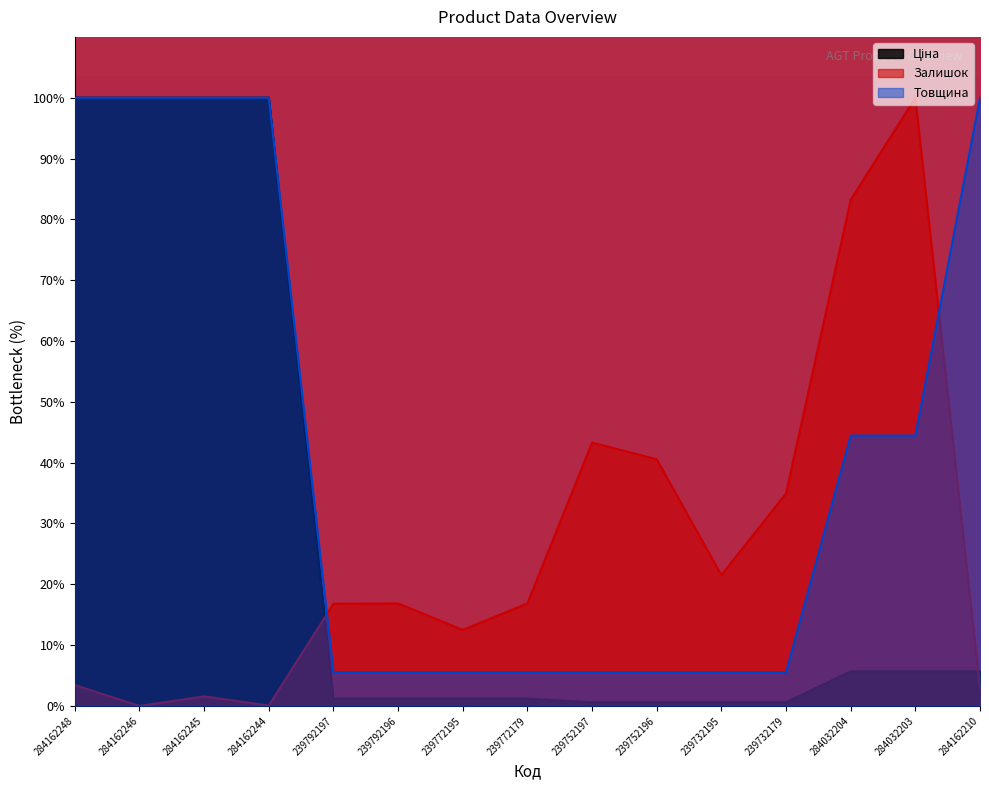

Where does the Залишок series first go above 16?

239792197